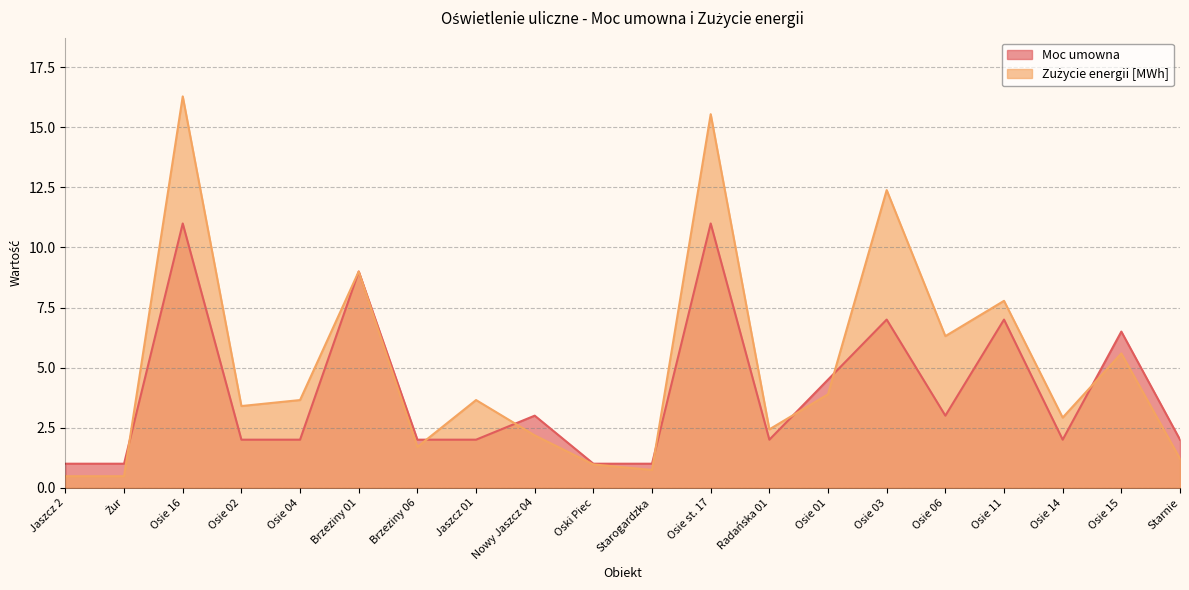

Reading left to right, what are all the values shown in this chart?

Moc umowna: Jaszcz 2=1.0	Żur=1.0	Osie 16=11.0	Osie 02=2.0	Osie 04=2.0	Brzeziny 01=9.0	Brzeziny 06=2.0	Jaszcz 01=2.0	Nowy Jaszcz 04=3.0	Oski Piec=1.0	Starogardzka=1.0	Osie st. 17=11.0	Radańska 01=2.0	Osie 01=4.5	Osie 03=7.0	Osie 06=3.0	Osie 11=7.0	Osie 14=2.0	Osie 15=6.5	Starnie=2.0
Zużycie energii [MWh]: Jaszcz 2=0.5	Żur=0.5	Osie 16=16.3	Osie 02=3.4	Osie 04=3.6	Brzeziny 01=9.0	Brzeziny 06=1.7	Jaszcz 01=3.6	Nowy Jaszcz 04=2.2	Oski Piec=1.0	Starogardzka=0.7	Osie st. 17=15.6	Radańska 01=2.4	Osie 01=3.9	Osie 03=12.4	Osie 06=6.3	Osie 11=7.8	Osie 14=2.9	Osie 15=5.6	Starnie=1.2